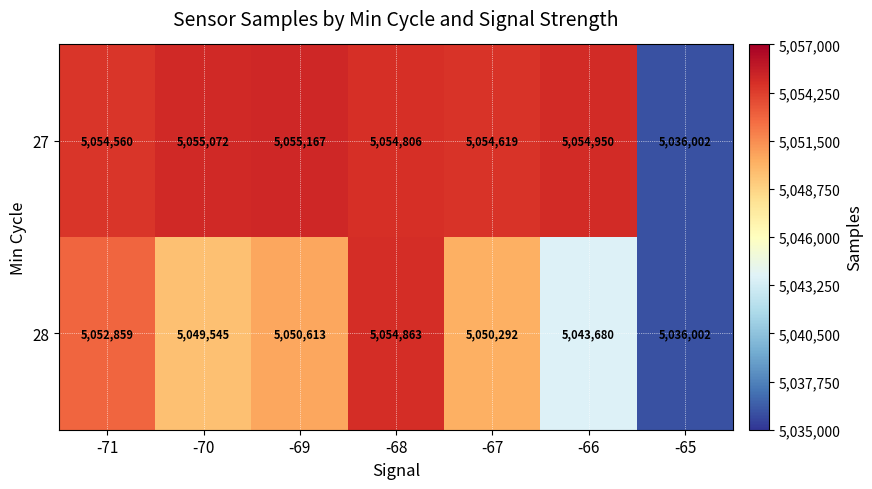

What value does the 28 series have at -70?

5049545